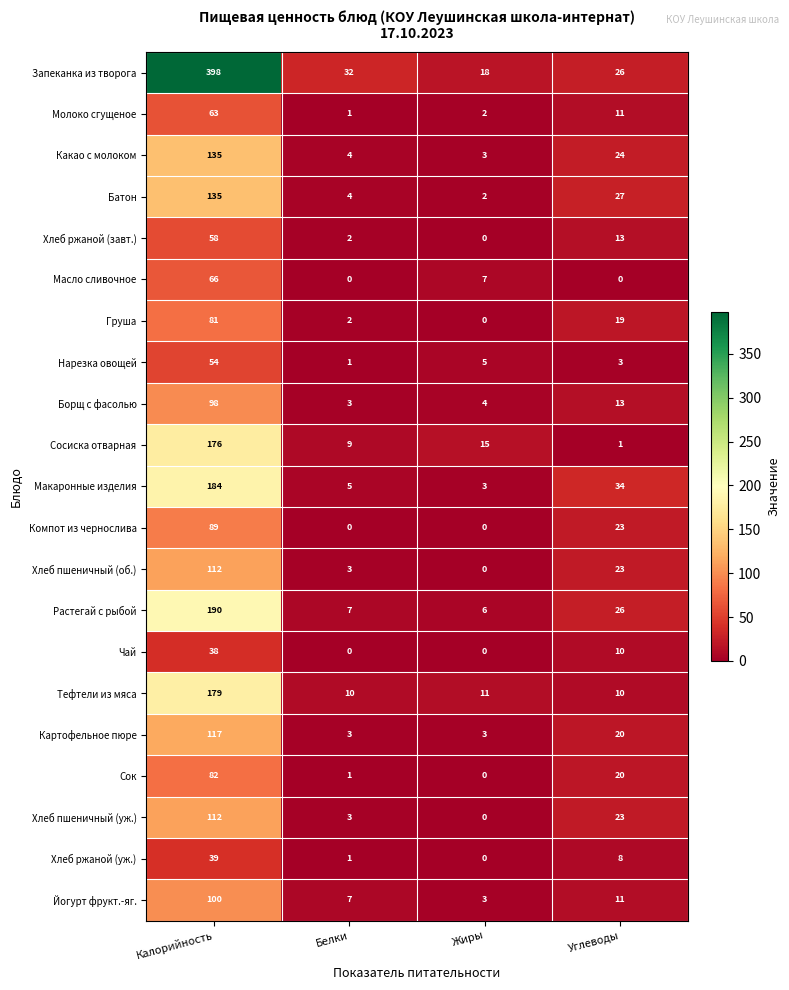

Between Калорийность and Жиры, which series saw the biggest shift?

Запеканка из творога